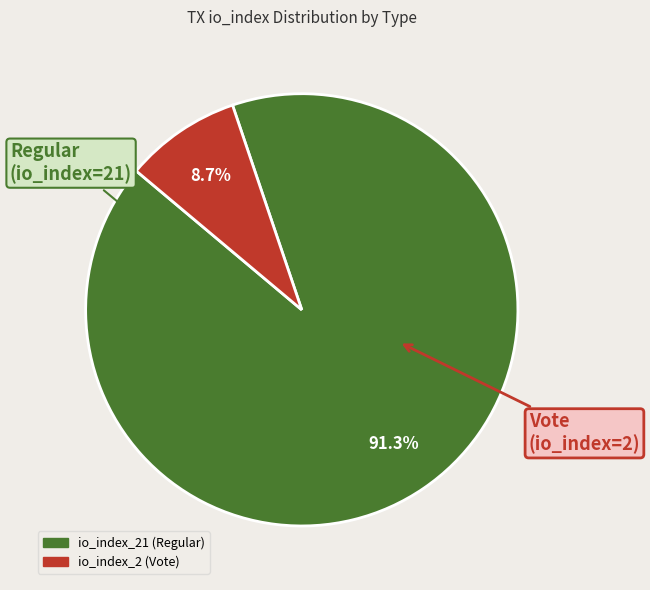

What is the ratio of the value at io_index_21 (Regular) to the value at io_index_2 (Vote)?

10.5